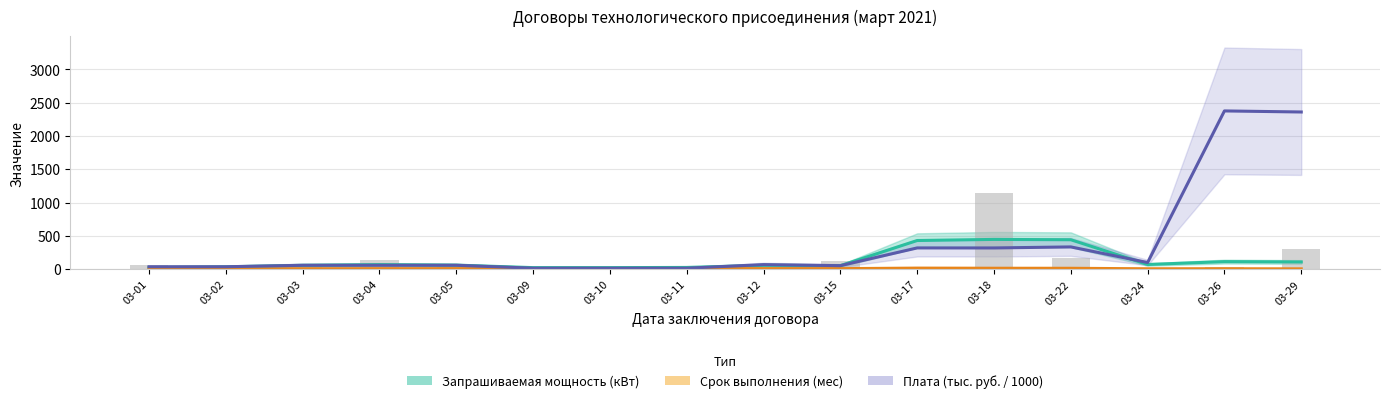

At which category is the sum across all series the highest?

03-26